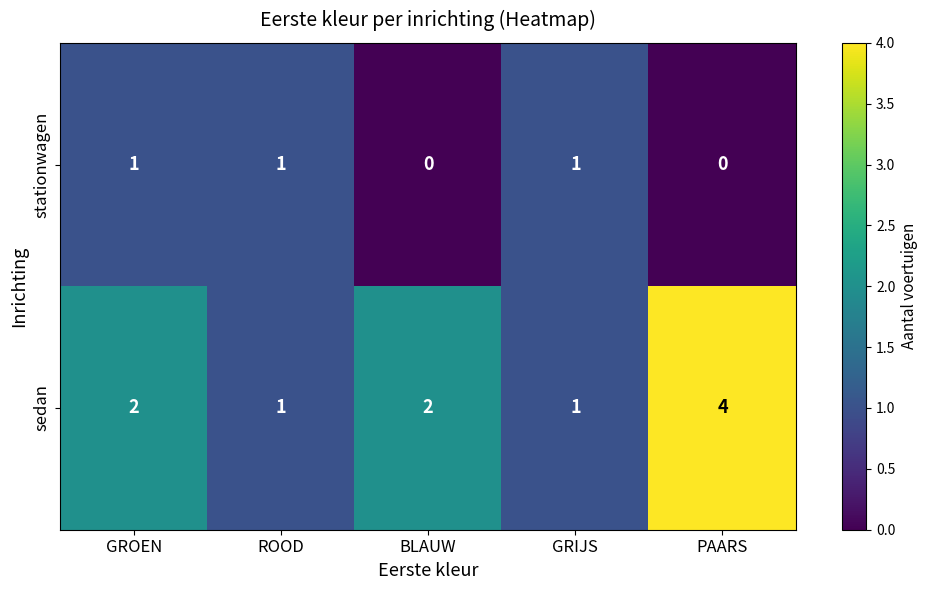

Is it true that sedan equals 2 at GROEN?

True